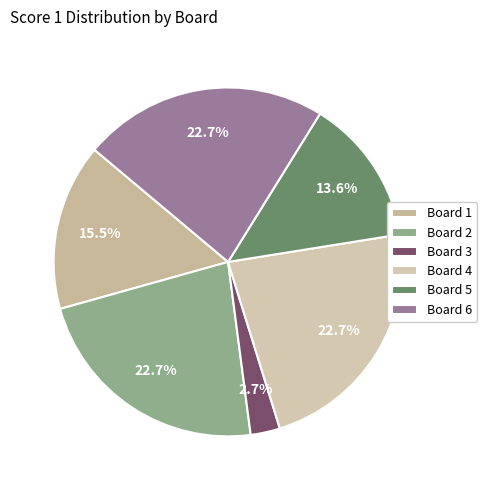

Is it true that Board 5 is 14% of the pie?

True